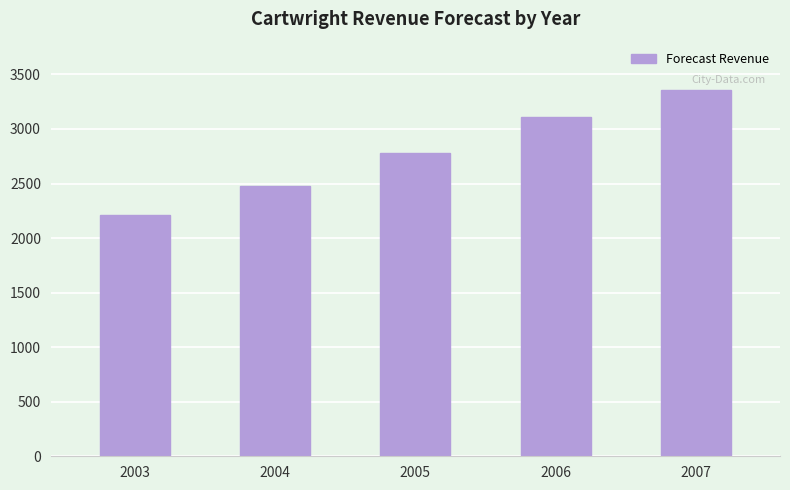

Are the bars grouped side by side (vs. stacked)?

No